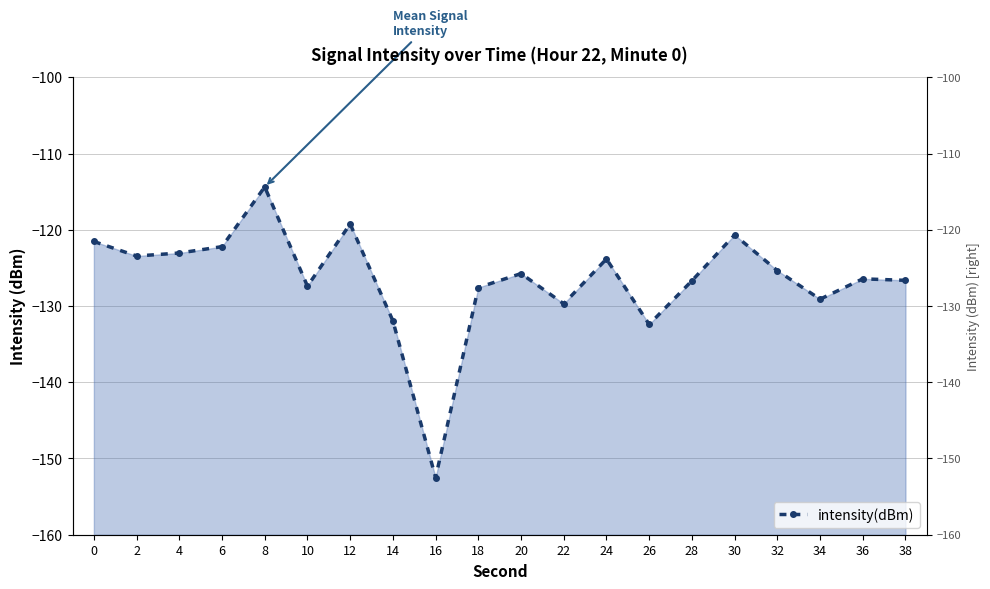

True or false: the data shows -125.7 at 20.

True